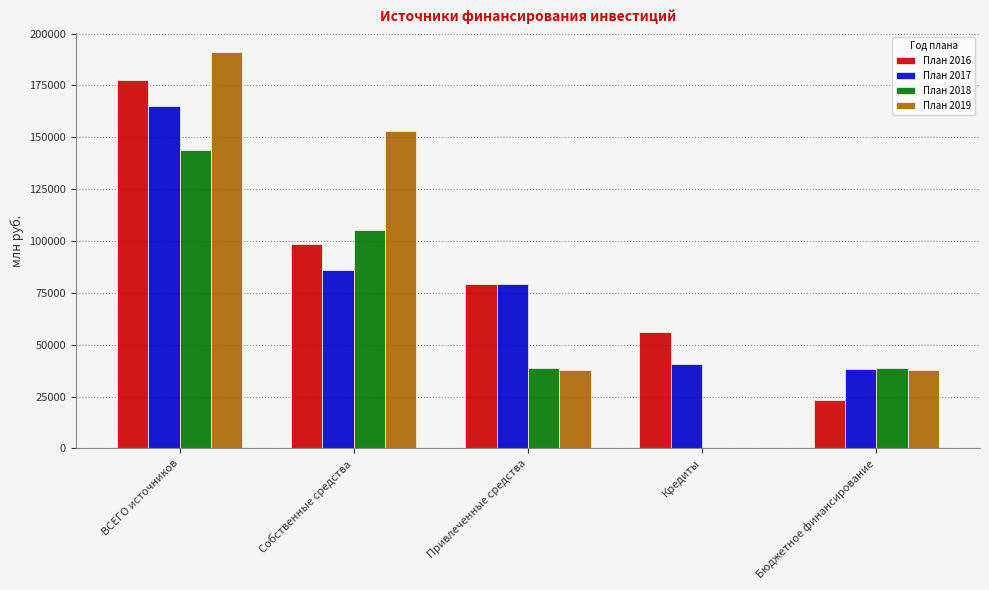

What is the sum of all План 2017 values?

409280.7